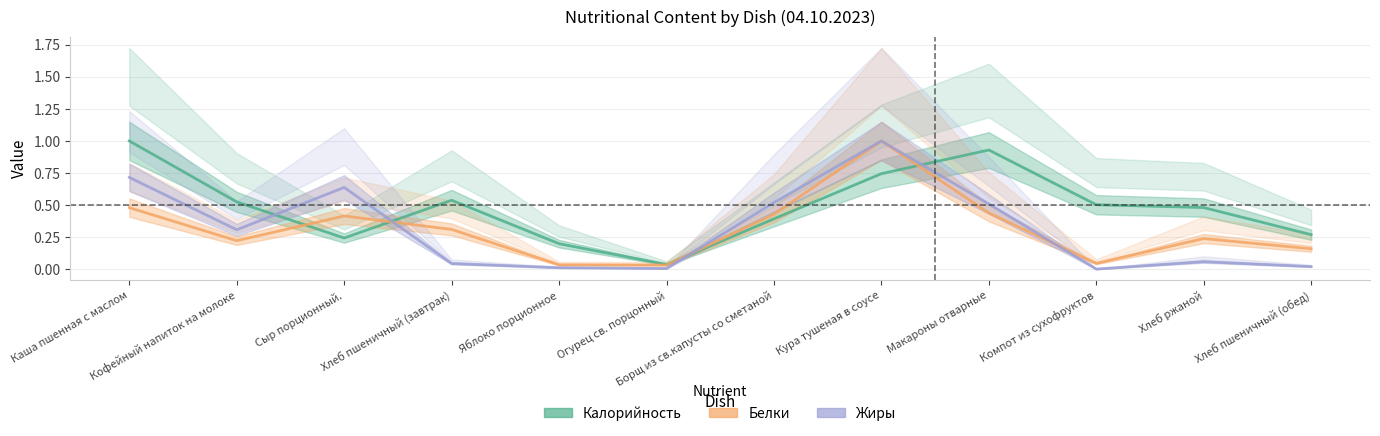

What is the difference between the Жиры values at Кура тушеная в соусе and Хлеб пшеничный (обед)?

1.0